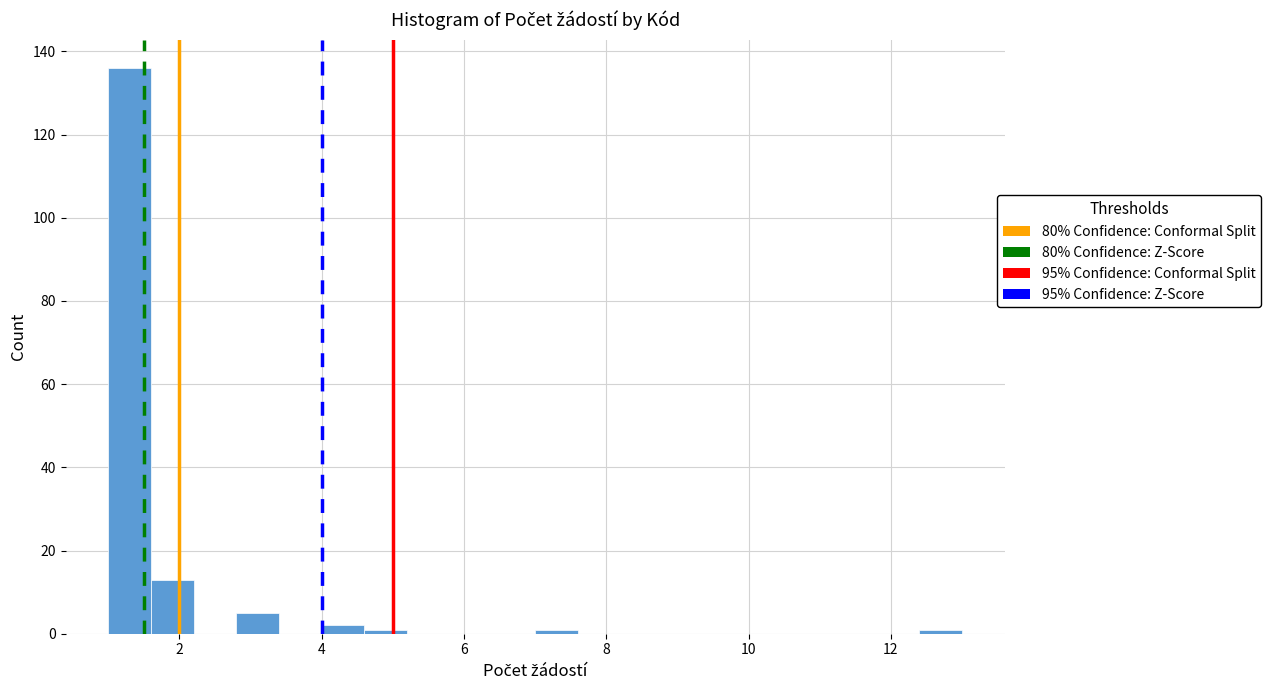

Read against the x-axis, roughly where is the centre of the tallest bar?

1.4